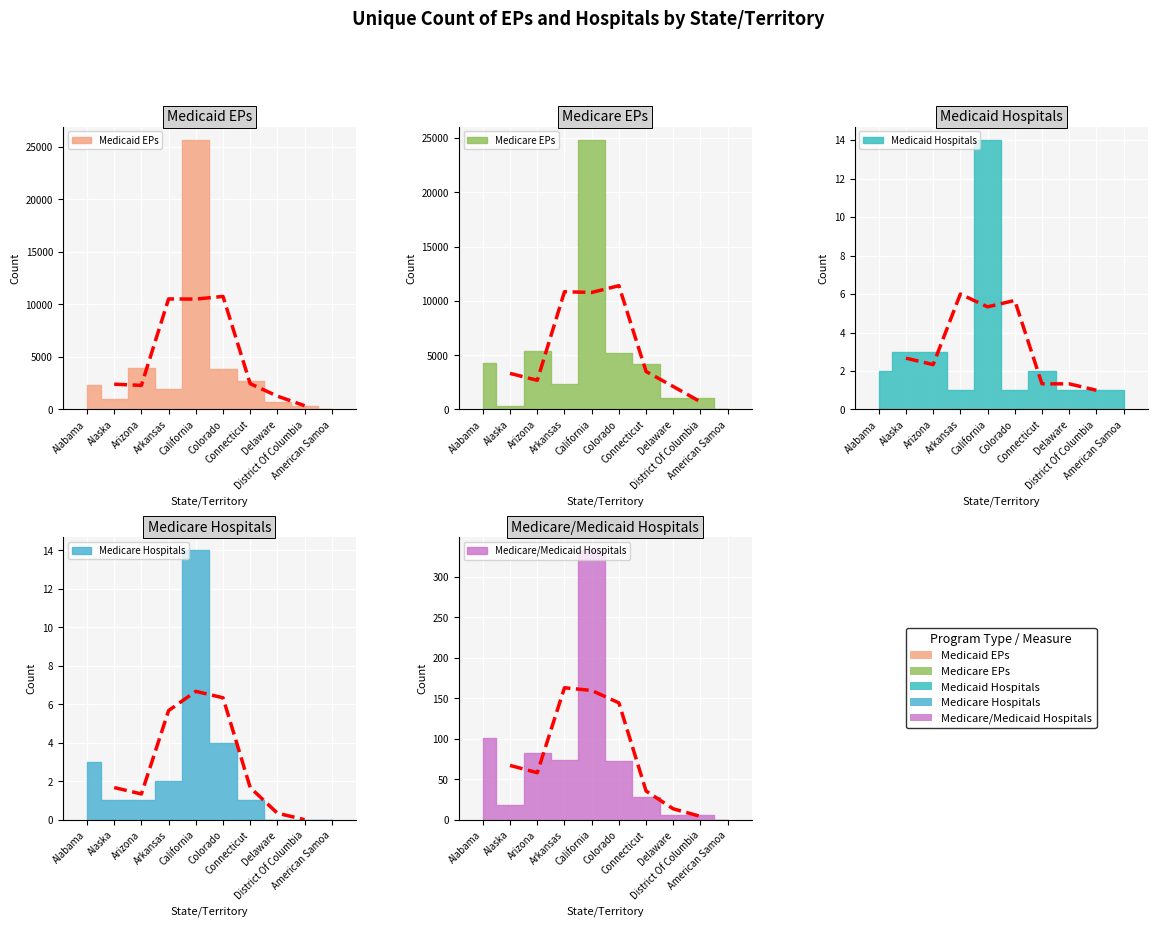

How many bars are there in each group?

5